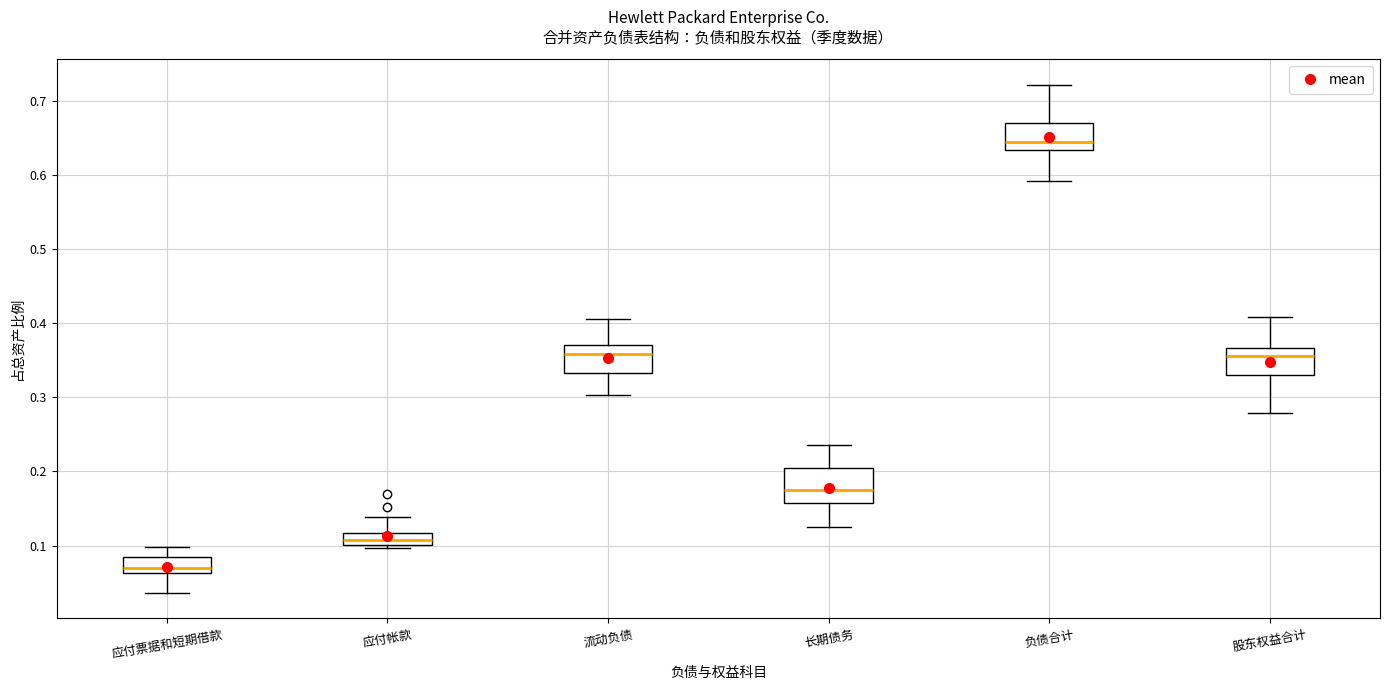

Reading left to right, transcribe this box plot: for each box, give where its median line is, the range the box spans, and where its two whiskers end, as read against the y-axis. The values are not printed on the chart, so give them approximately, as read against the axis.

应付票据和短期借款: median 0.07, box 0.06 to 0.09, whiskers 0.04 to 0.10
应付帐款: median 0.11, box 0.10 to 0.12, whiskers 0.10 (just below the box's lower edge) to 0.14
流动负债: median 0.36, box 0.33 to 0.37, whiskers 0.30 to 0.41
长期债务: median 0.18, box 0.16 to 0.20, whiskers 0.13 to 0.24
负债合计: median 0.64, box 0.63 to 0.67, whiskers 0.59 to 0.72
股东权益合计: median 0.36, box 0.33 to 0.37, whiskers 0.28 to 0.41